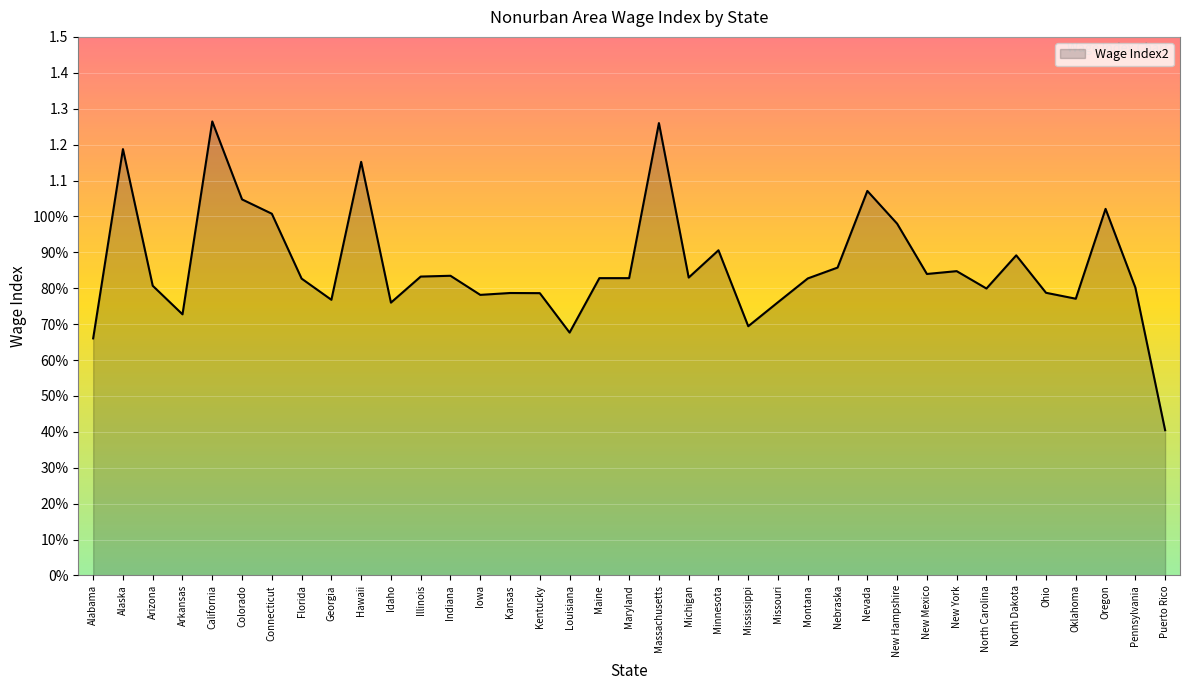

Reading left to right, transcribe all the data shown in this chart.

0.7	1.2	0.8	0.7	1.3	1.0	1.0	0.8	0.8	1.2	0.8	0.8	0.8	0.8	0.8	0.8	0.7	0.8	0.8	1.3	0.8	0.9	0.7	0.8	0.8	0.9	1.1	1.0	0.8	0.8	0.8	0.9	0.8	0.8	1.0	0.8	0.4